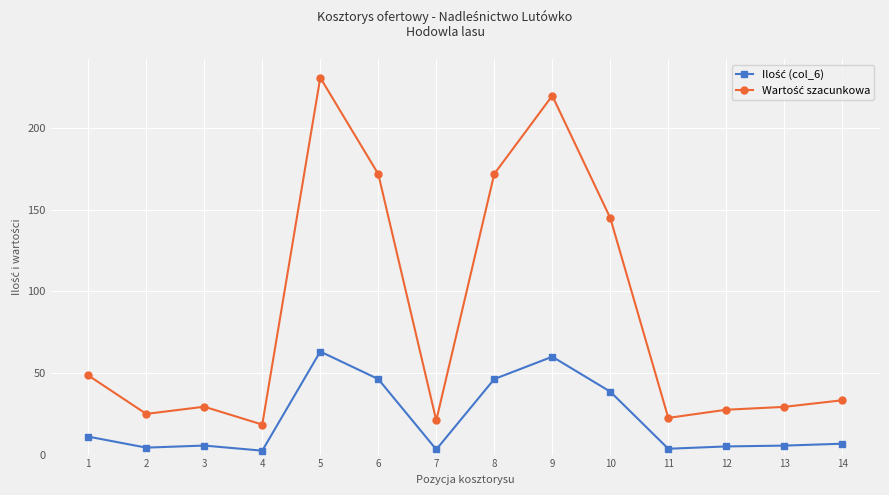

What is the maximum value shown in the chart?

231.1